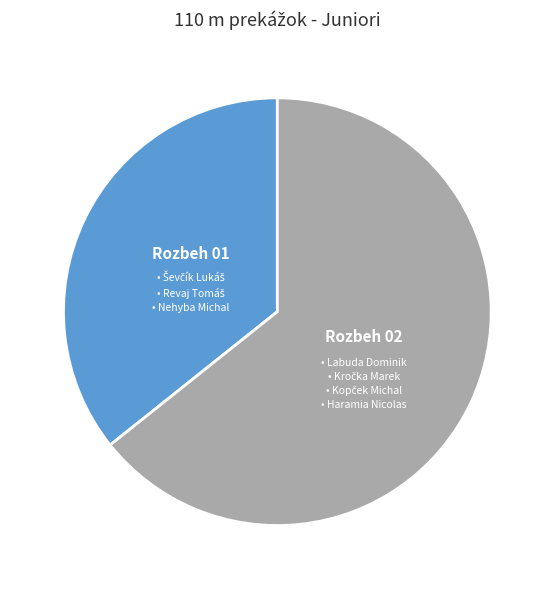

Is there a majority slice in this chart?

Yes